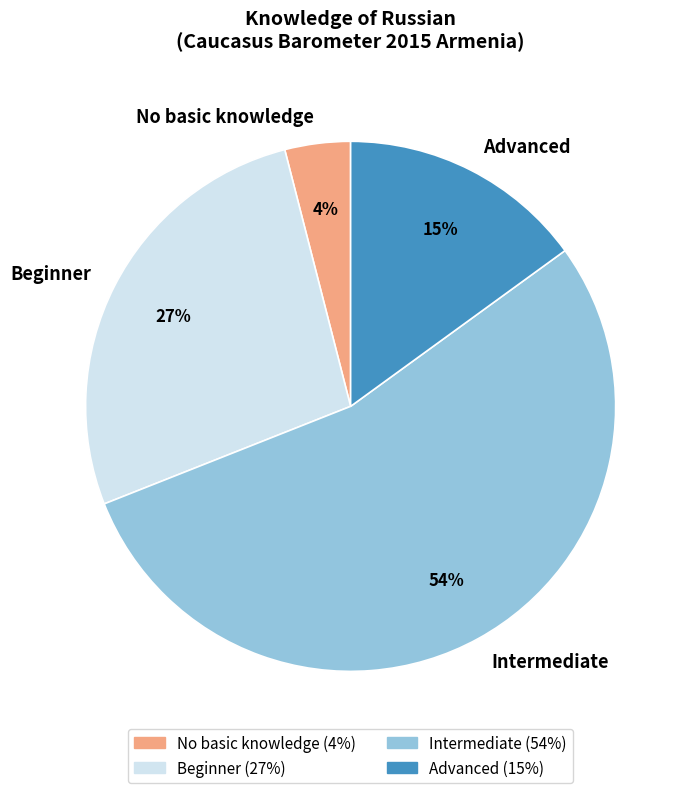

Rank the categories by value from highest to lowest.

Intermediate, Beginner, Advanced, No basic knowledge